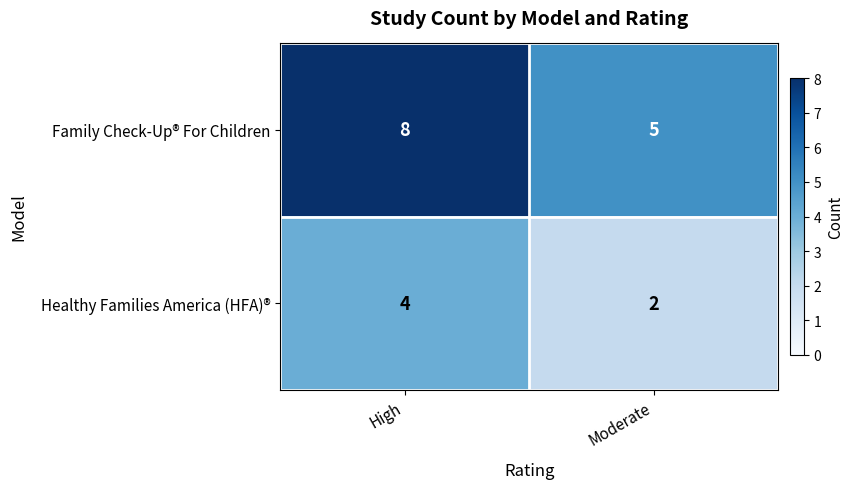

What value does the Family Check-Up® For Children series have at Moderate?

5